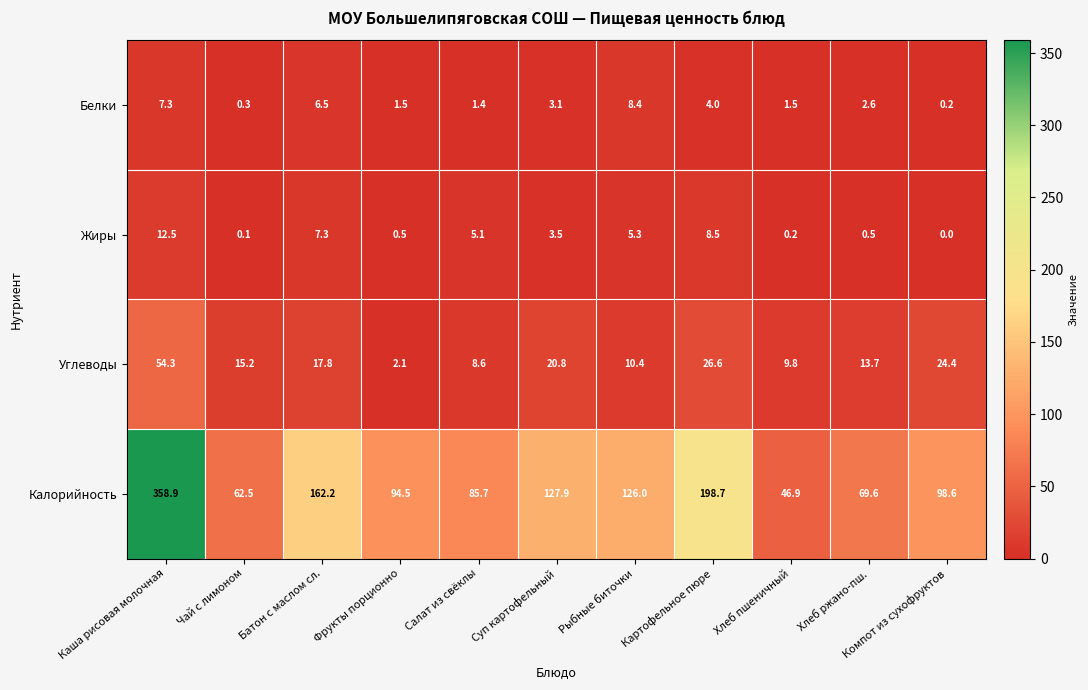

At which category is the sum across all series the highest?

Каша рисовая молочная